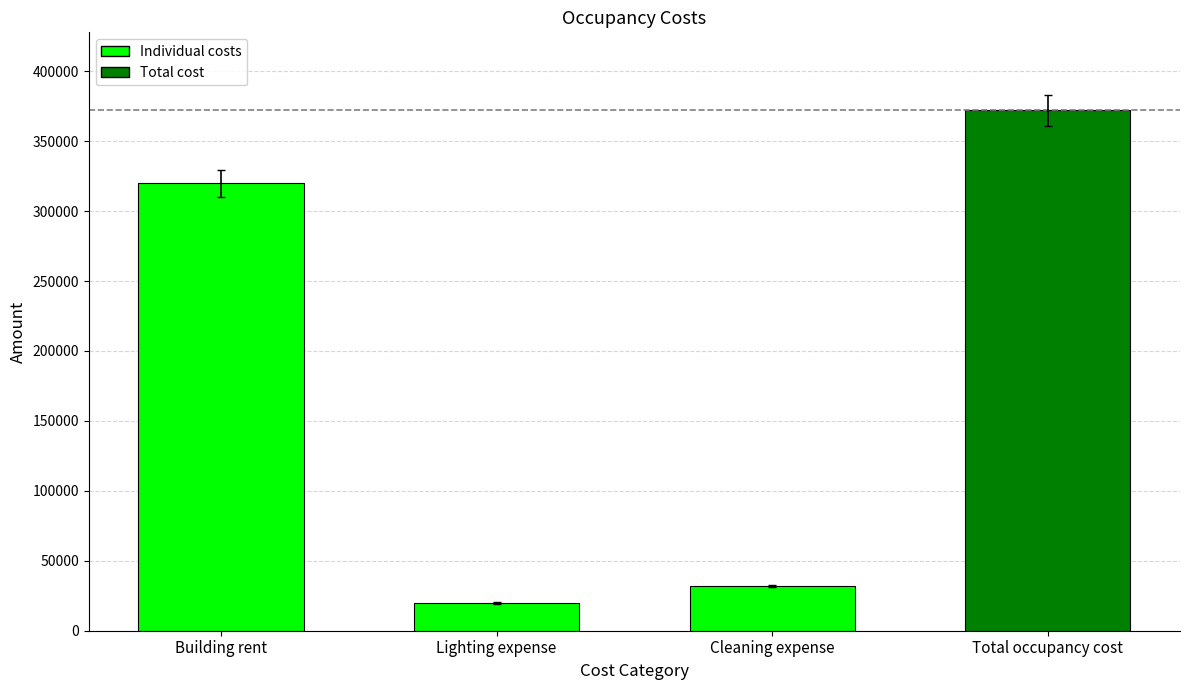

What is the value of the 3rd bar from the left?

32000